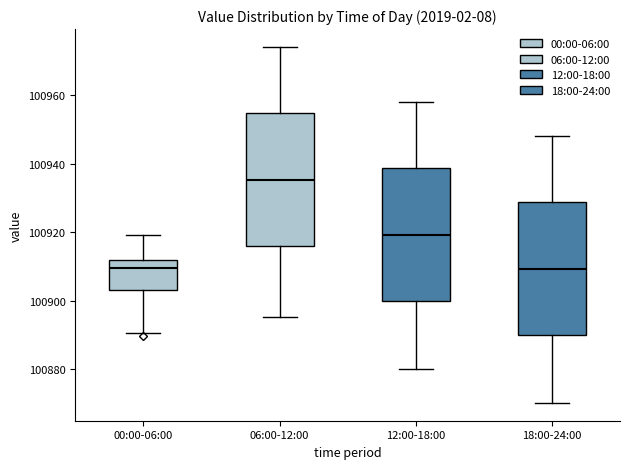

Which box has the highest median line?

06:00-12:00